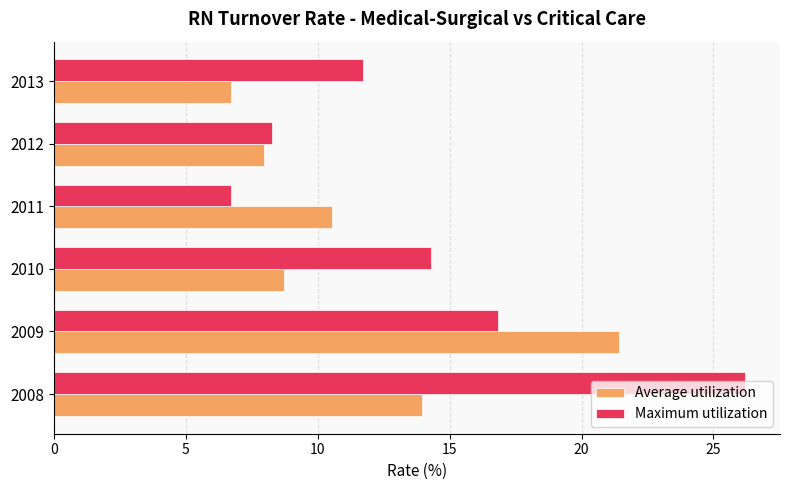

At which label does Average utilization reach its peak?

2009